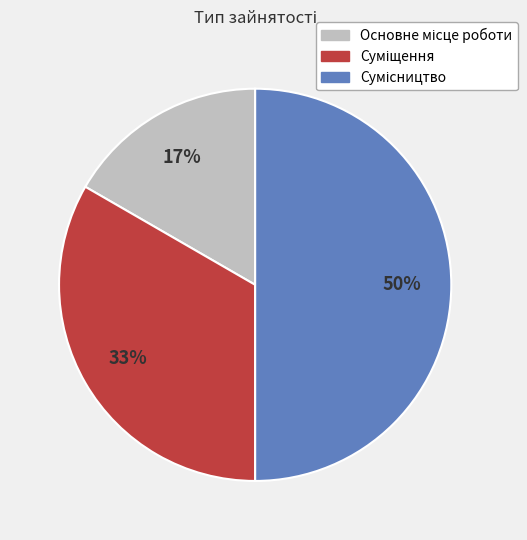

To the nearest percent, what is the average slice percentage?

33%